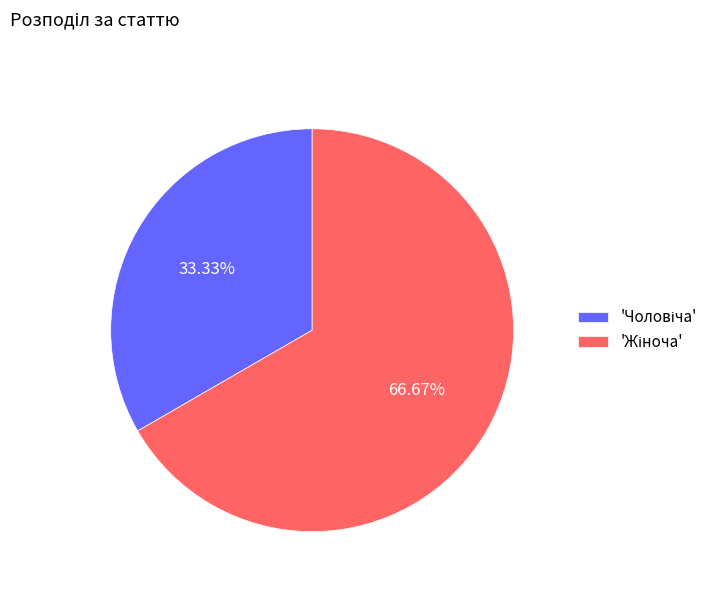

Does any single category account for the majority?

Yes